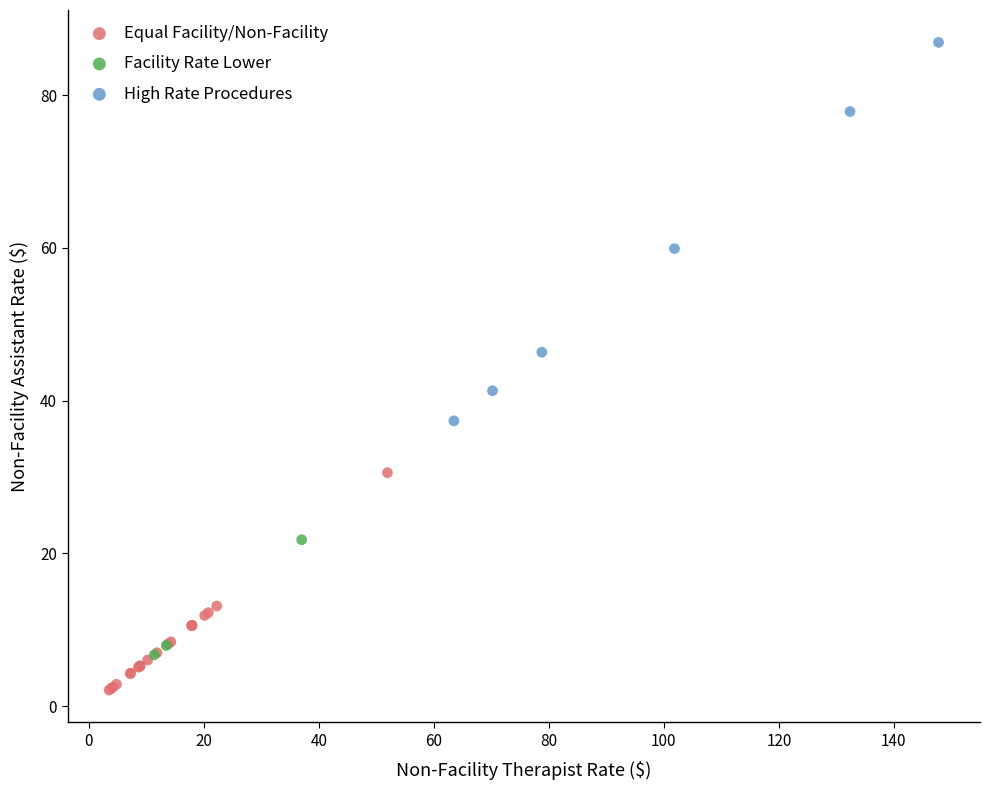

What are all the series names shown in the legend?

Equal Facility/Non-Facility, Facility Rate Lower, High Rate Procedures